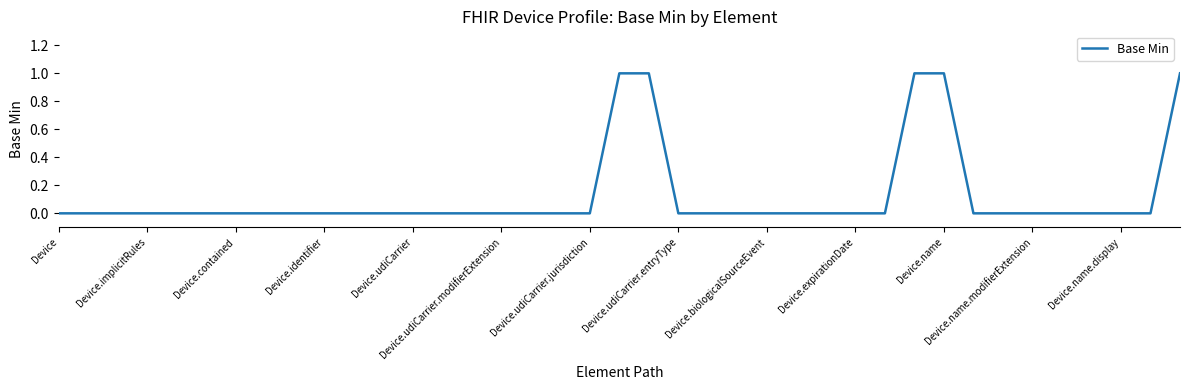

At which category does the chart reach its minimum across all series?

Device